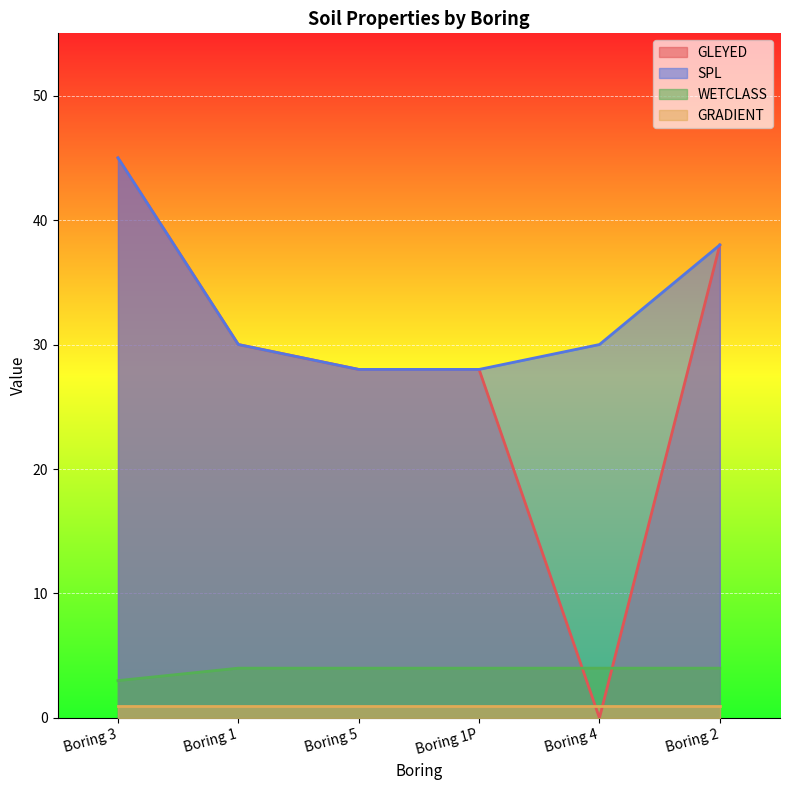

What is the difference between the maximum and minimum values in the SPL series?

17